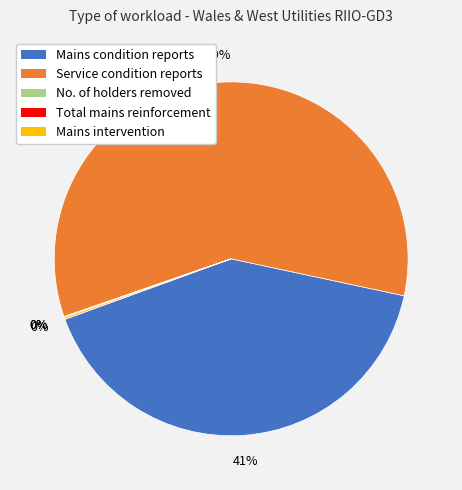

True or false: Mains condition reports accounts for 54% of the total.

False